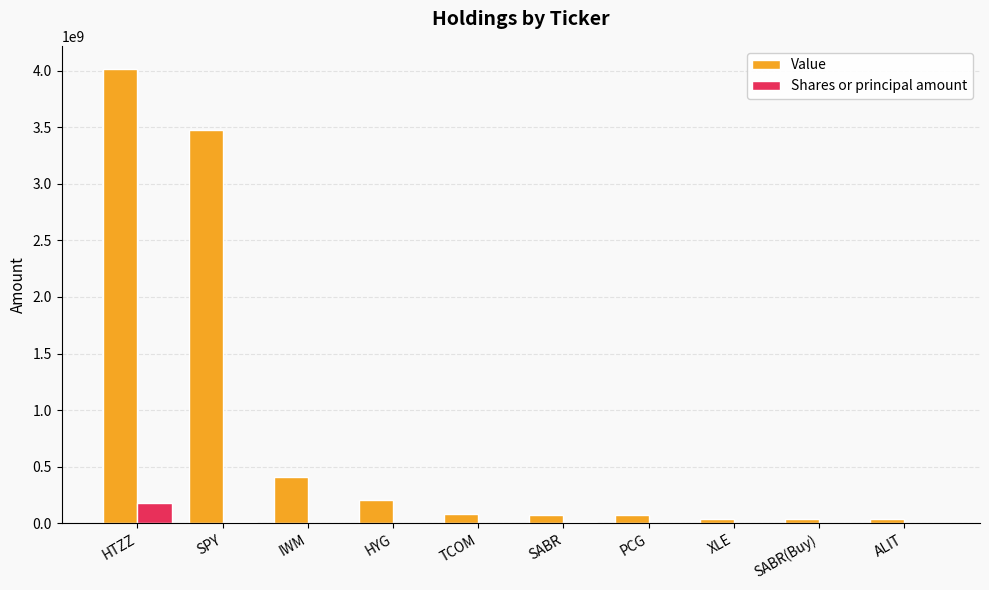

Where does the Value series first go above 80920000?

HTZZ